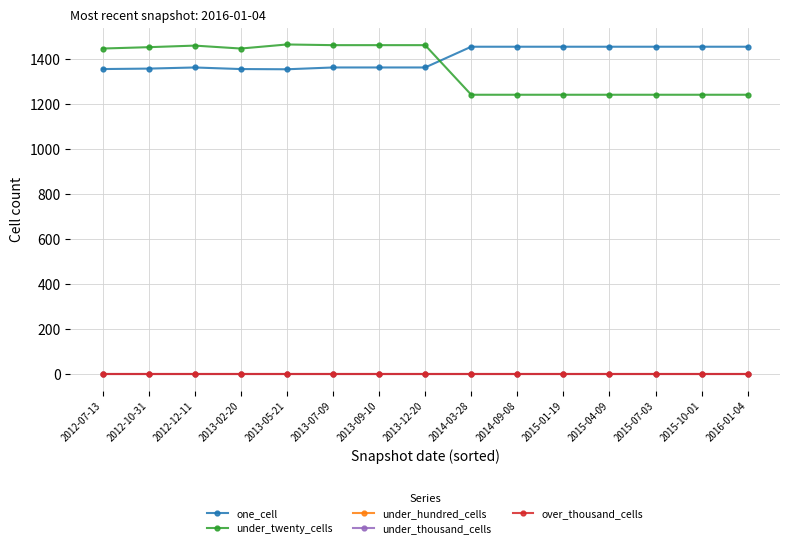

True or false: over_thousand_cells has more than 0 points higher than both neighbors.

False